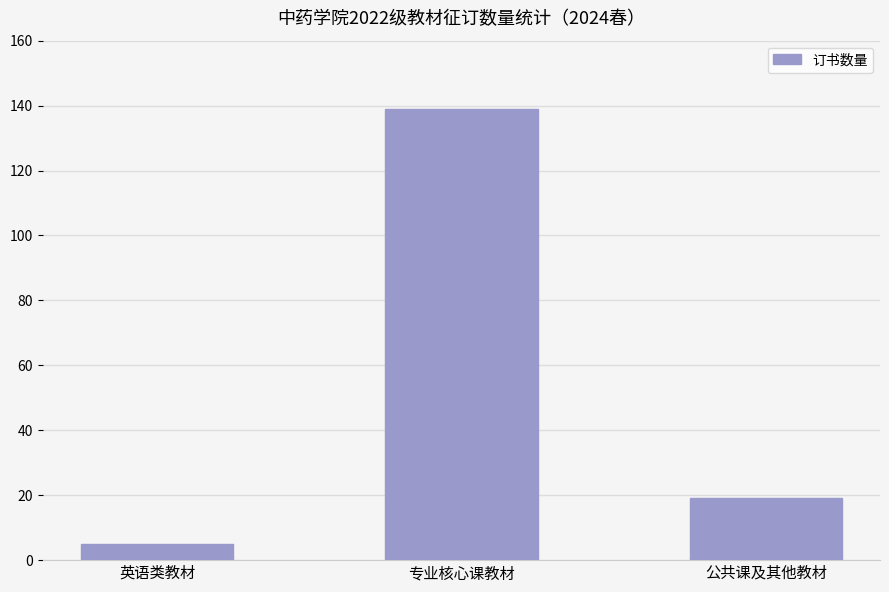

Reading left to right, transcribe all the data shown in this chart.

英语类教材=5	专业核心课教材=139	公共课及其他教材=19